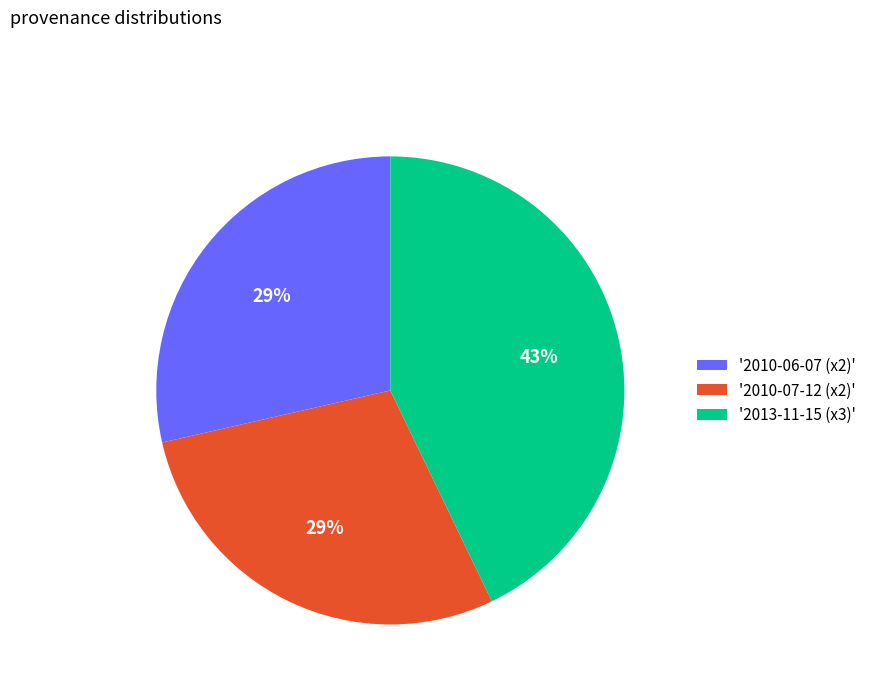

To the nearest percent, what is the average slice percentage?

33%